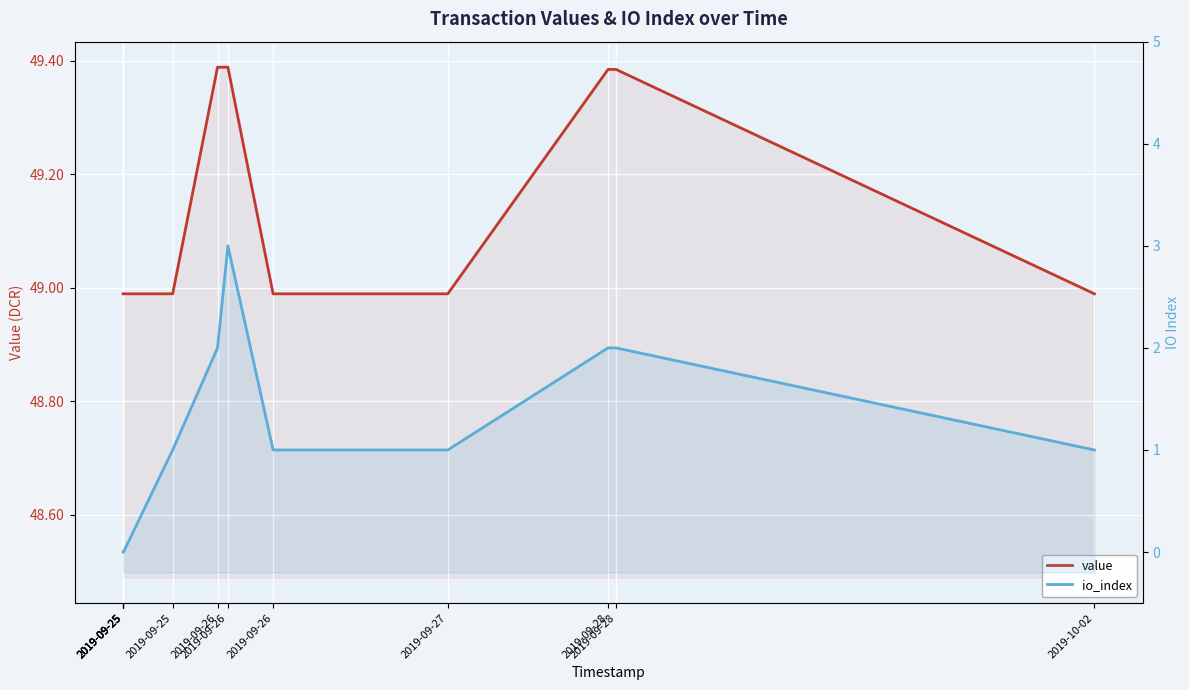

Rank the series by their average value, from highest to lowest.

value, io_index